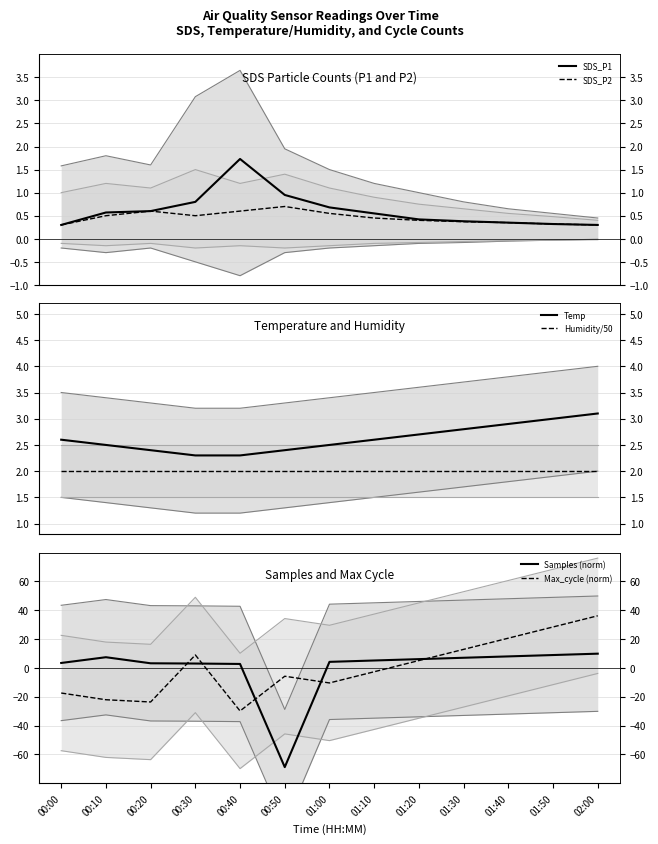

What is the highest value of the Humidity/50 series?

2.0